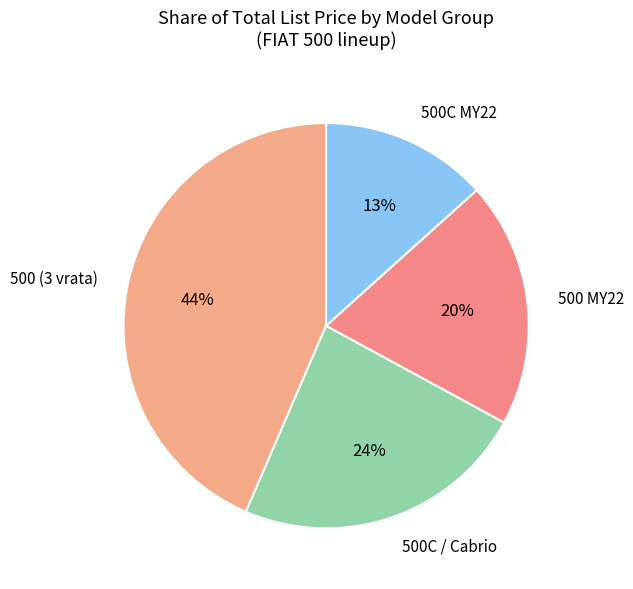

Which has a higher value, 500C MY22 or 500 MY22?

500 MY22